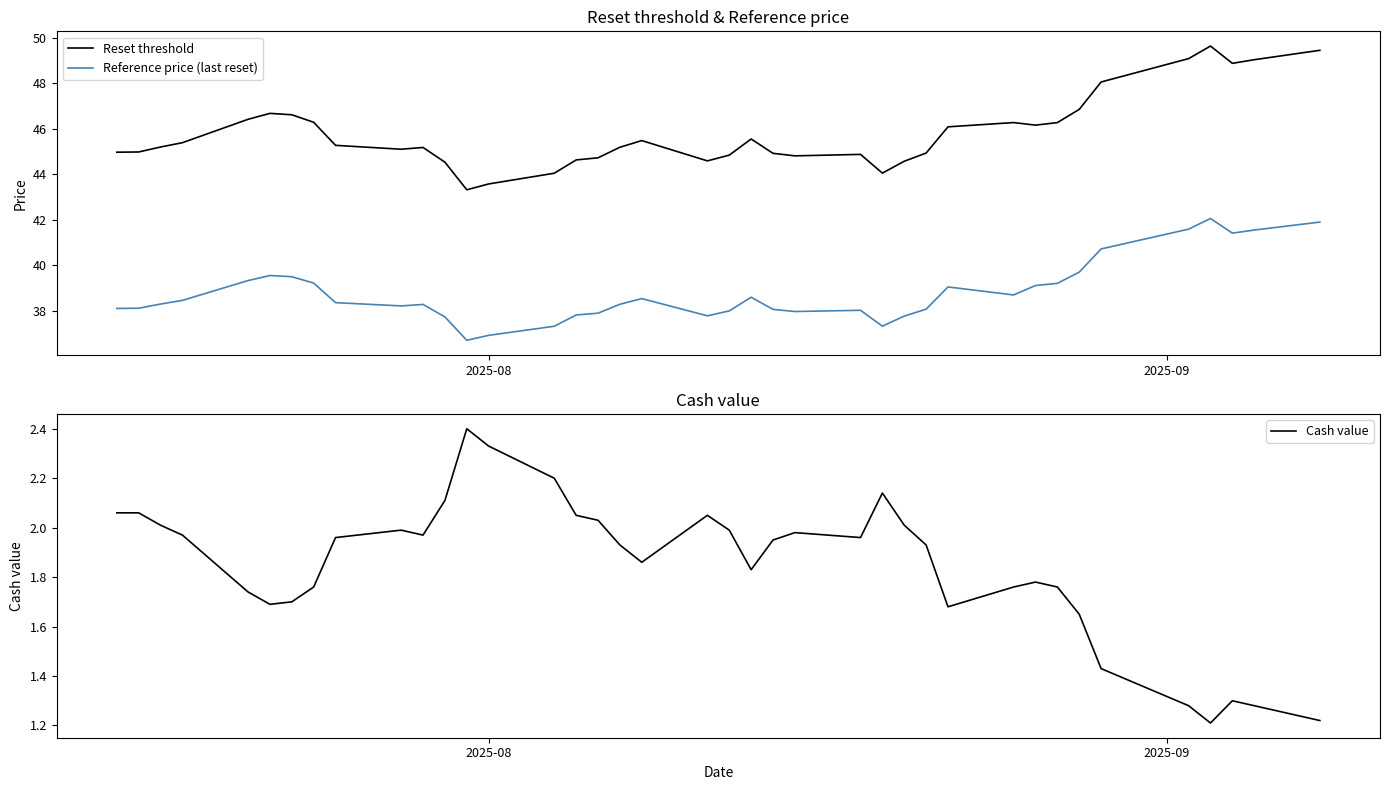

True or false: Reference price (last reset) and Reset threshold cross at least once.

False